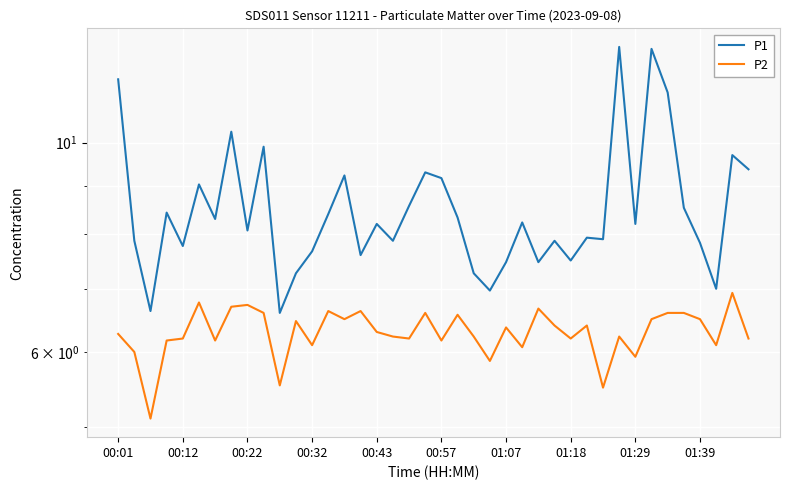

What is the average value of the P2 series?

6.3